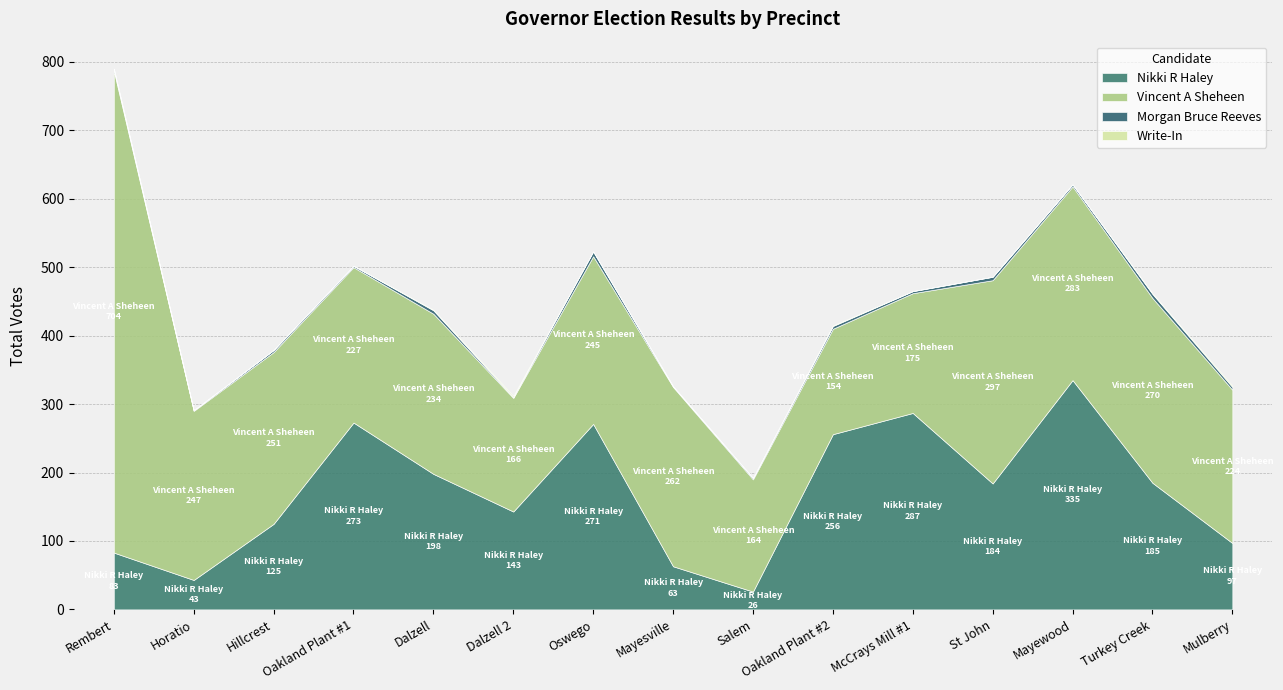

True or false: Write-In and Morgan Bruce Reeves cross at least once.

True